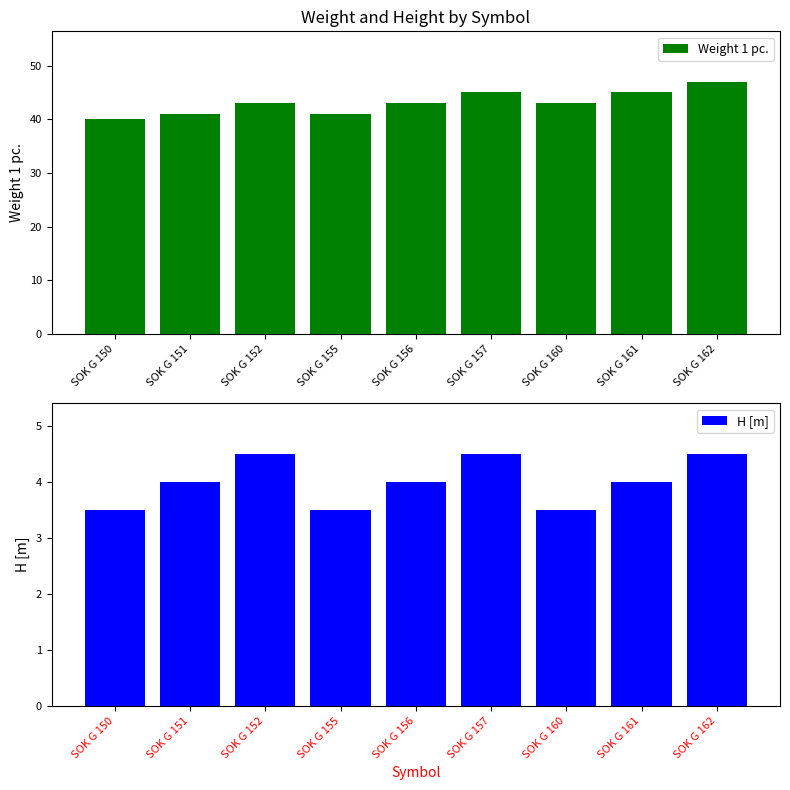

Which label corresponds to the largest value in the chart?

SOK G 162